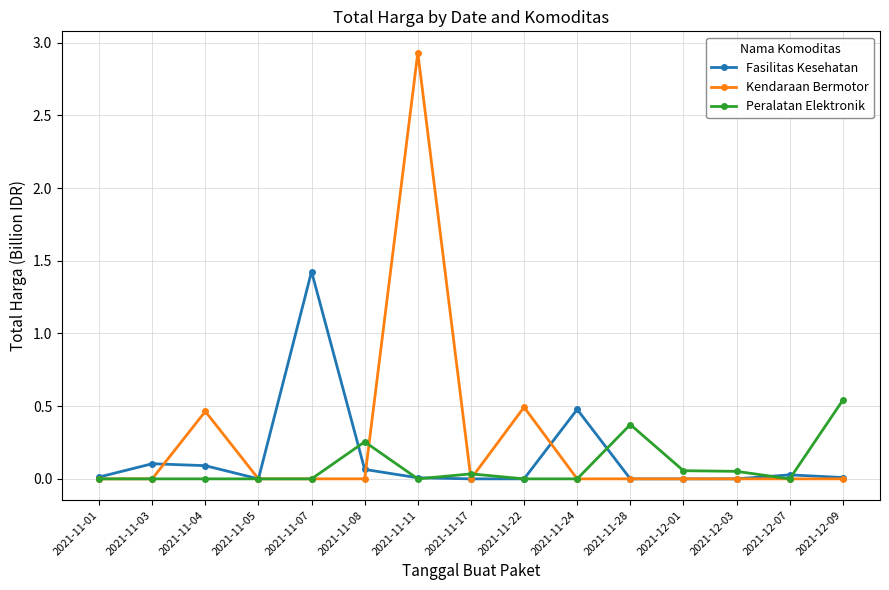

What is the sum of all Kendaraan Bermotor values?

3.9